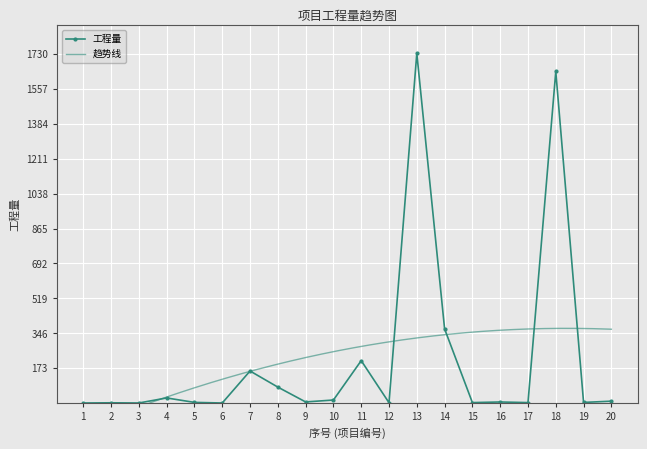

How many data points in 工程量 are less than 6?

9